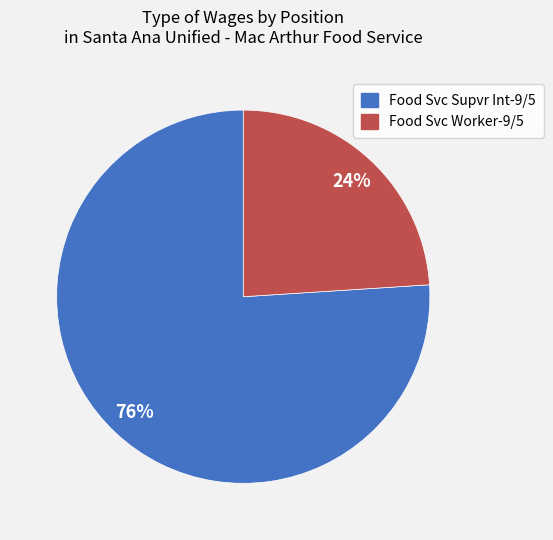

Is it true that Food Svc Worker-9/5 is 24% of the pie?

True